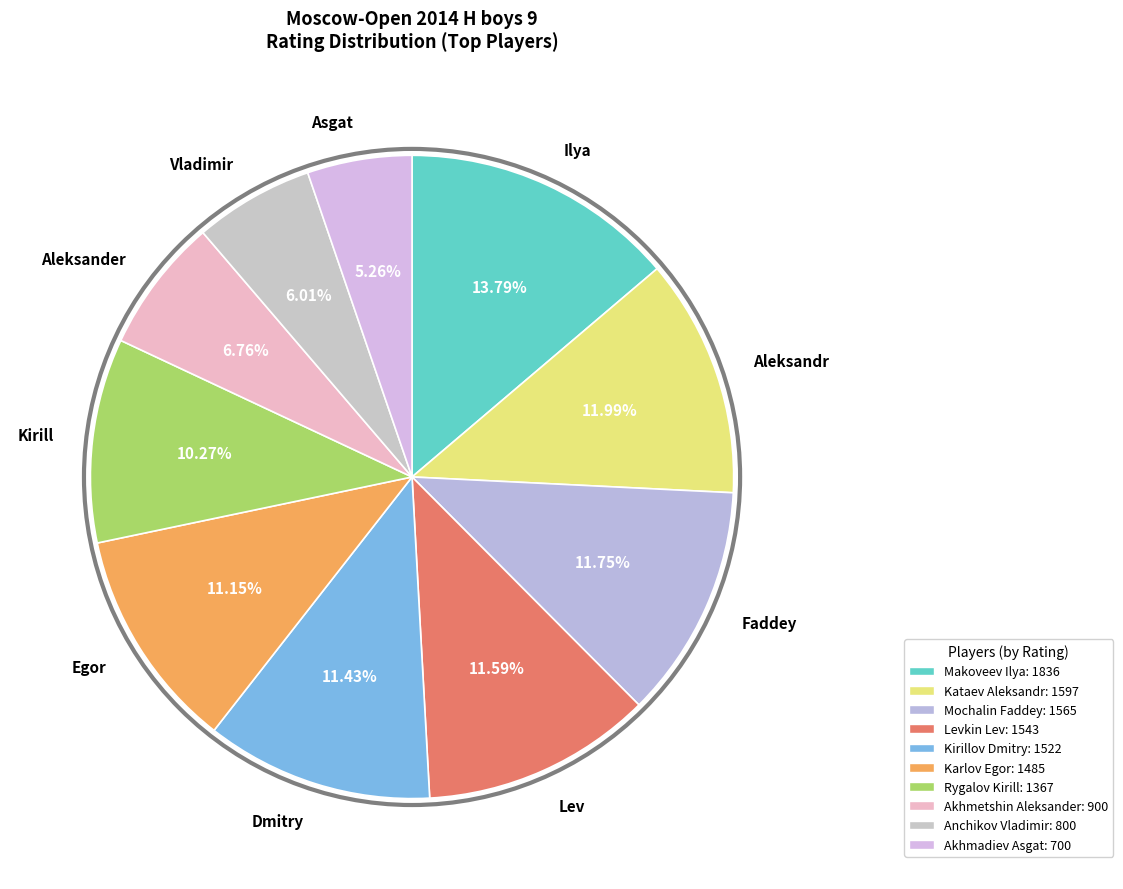

To the nearest percent, what is the difference between the Makoveev Ilya and Rygalov Kirill slice percentages?

4%